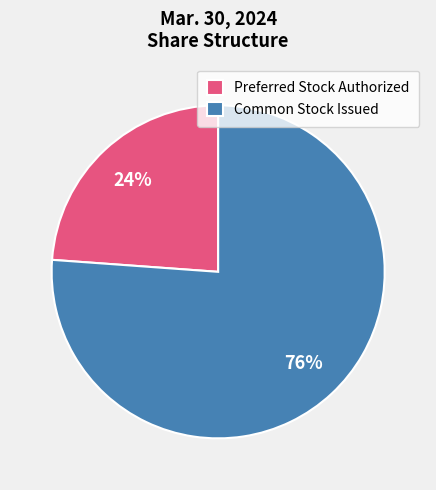

What is the largest slice in the pie chart?

Common Stock Issued